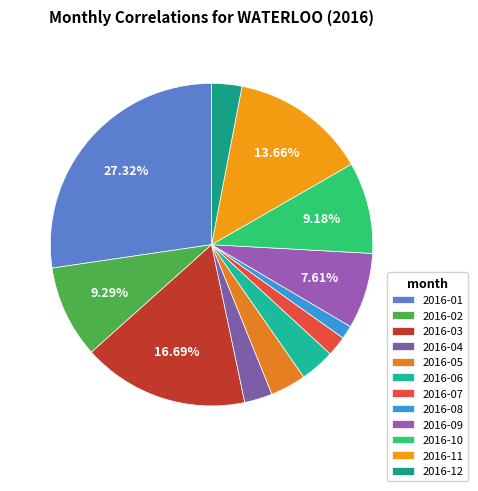

Which slice is the largest?

2016-01